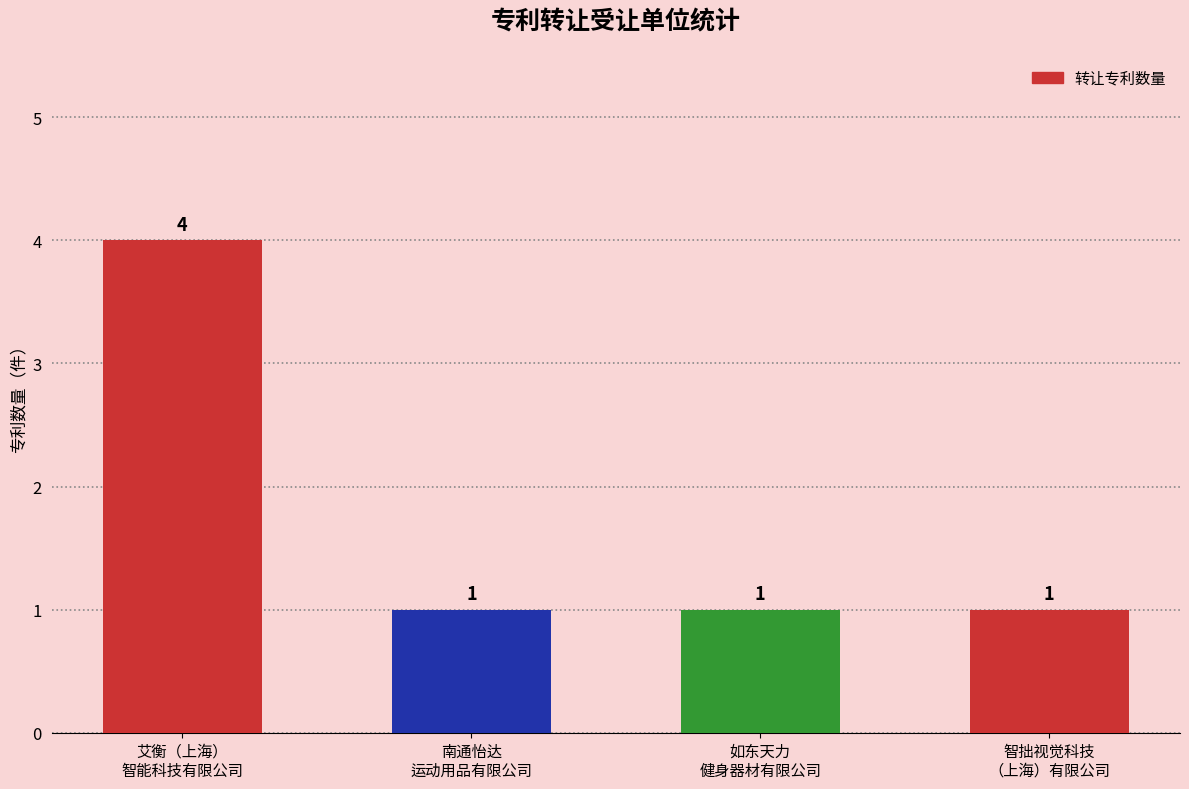

The value at 智拙视觉科技
（上海）有限公司 is 1. True or false?

True